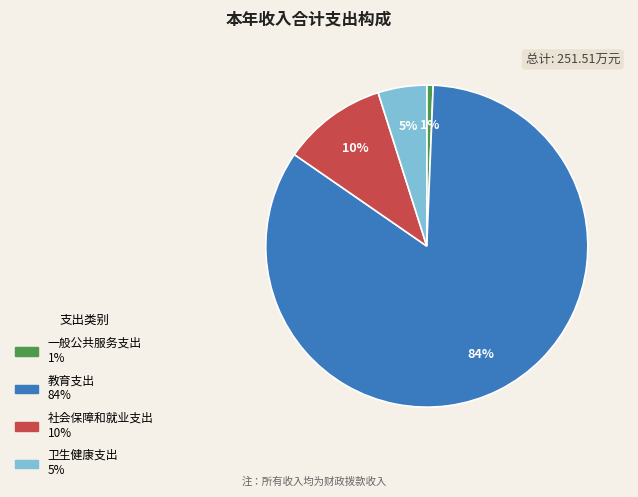

True or false: 教育支出 accounts for 99% of the total.

False